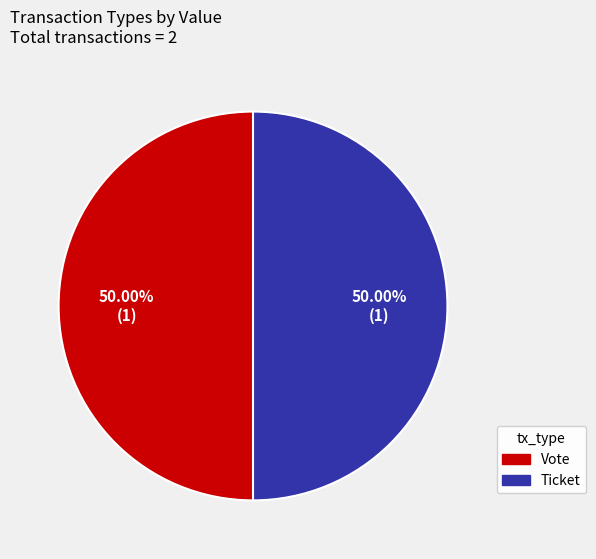

How many slices are in this pie chart?

2